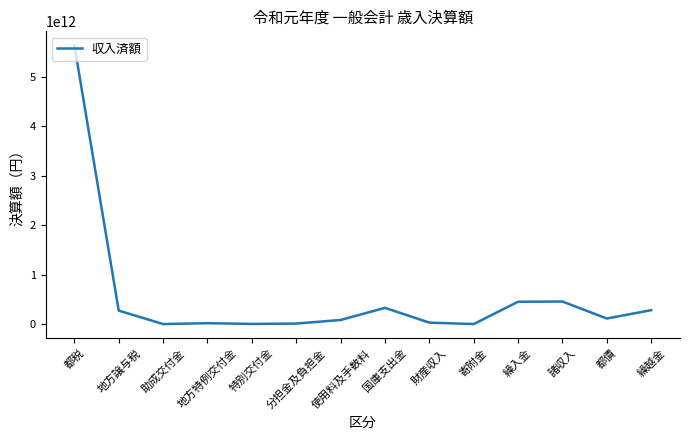

True or false: the data shows 280819711083 at 繰越金.

True